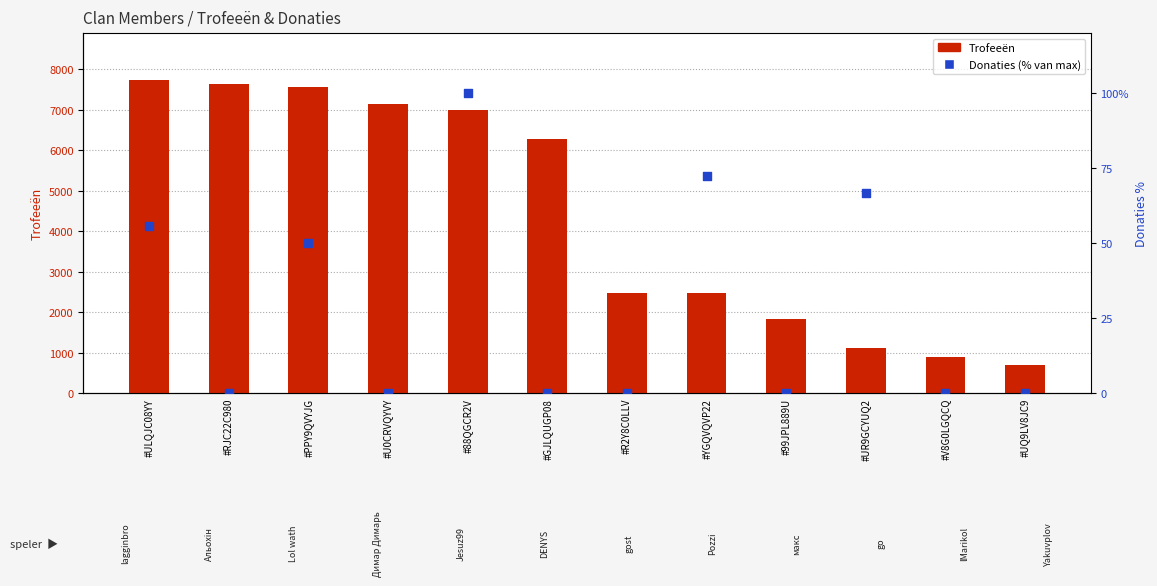

Which series has the largest Y range (max minus min)?

Trofeeën